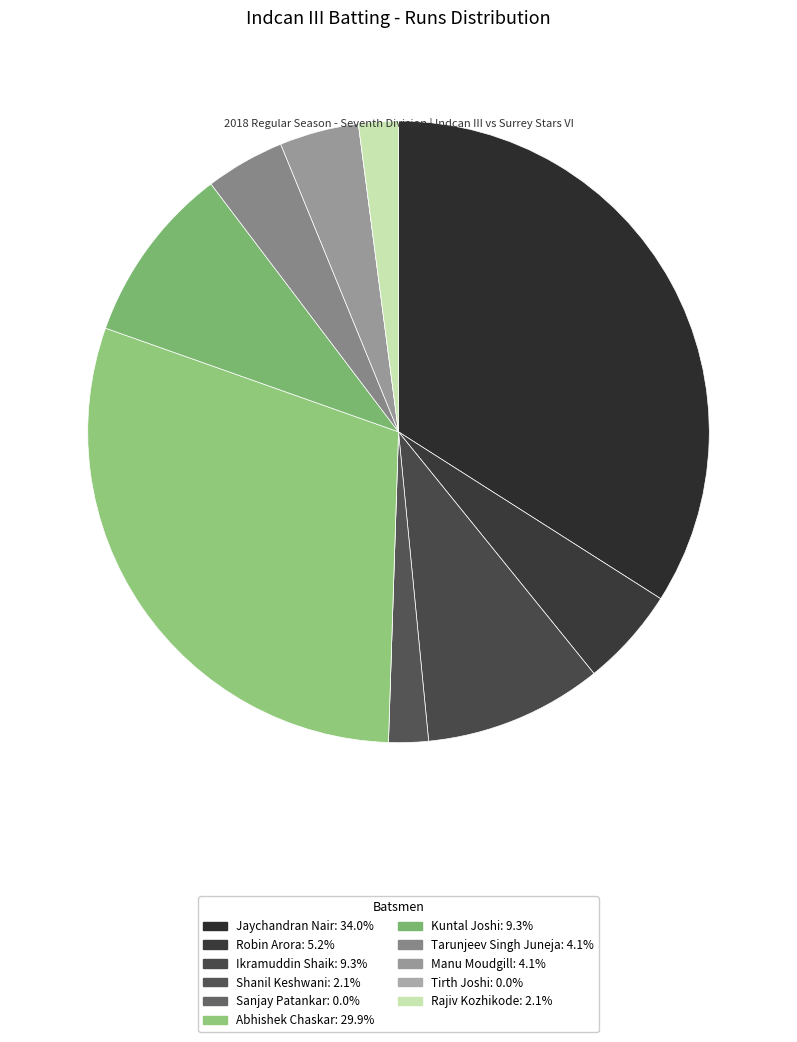

To the nearest percent, what is the combined percentage of Abhishek Chaskar and Kuntal Joshi?

39%